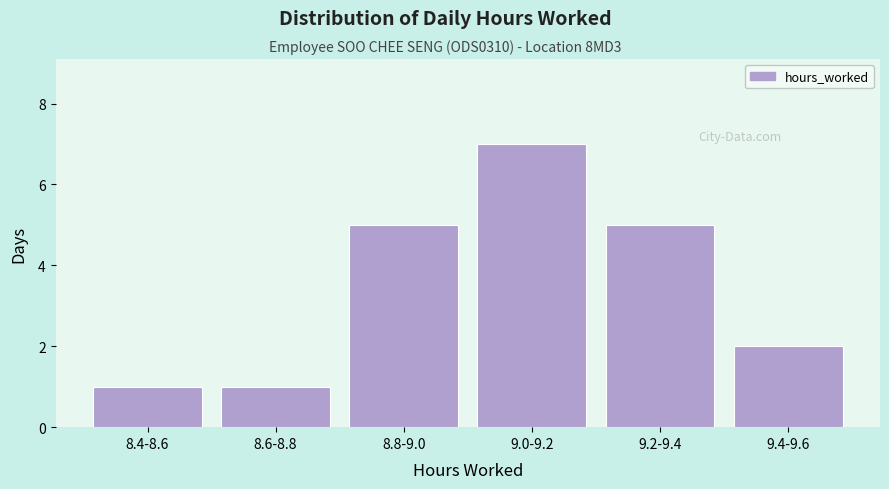

Reading left to right, list all the values displayed in this chart.

8.4-8.6=1	8.6-8.8=1	8.8-9.0=5	9.0-9.2=7	9.2-9.4=5	9.4-9.6=2